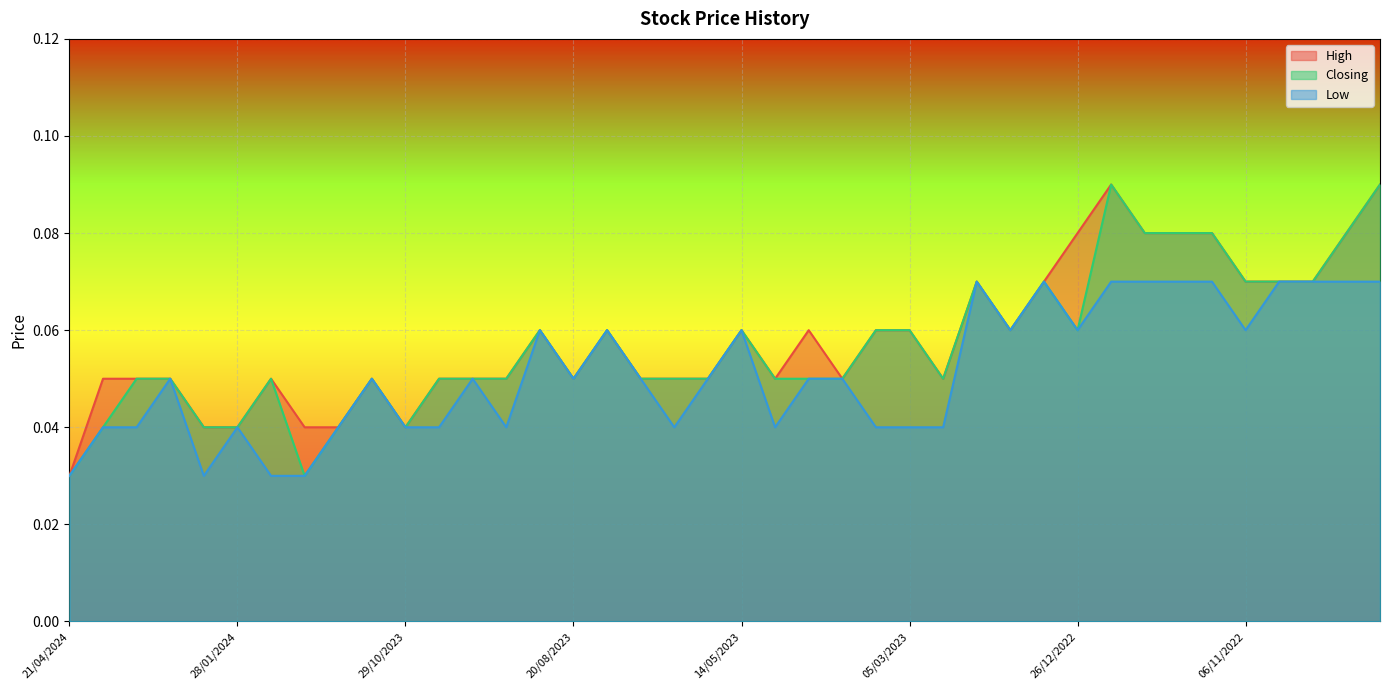

Reading left to right, extract all data points from this chart.

High: 21/04/2024=0.0	24/03/2024=0.1	17/03/2024=0.1	10/03/2024=0.1	25/02/2024=0.0	28/01/2024=0.0	31/12/2023=0.1	24/12/2023=0.0	17/12/2023=0.0	05/11/2023=0.1	29/10/2023=0.0	22/10/2023=0.1	24/09/2023=0.1	17/09/2023=0.1	27/08/2023=0.1	20/08/2023=0.1	13/08/2023=0.1	06/08/2023=0.1	09/07/2023=0.1	18/06/2023=0.1	14/05/2023=0.1	07/05/2023=0.1	16/04/2023=0.1	09/04/2023=0.1	26/03/2023=0.1	05/03/2023=0.1	26/02/2023=0.1	05/02/2023=0.1	29/01/2023=0.1	08/01/2023=0.1	26/12/2022=0.1	11/12/2022=0.1	04/12/2022=0.1	27/11/2022=0.1	13/11/2022=0.1	06/11/2022=0.1	30/10/2022=0.1	23/10/2022=0.1	09/10/2022=0.1	11/09/2022=0.1
Closing: 21/04/2024=0.0	24/03/2024=0.0	17/03/2024=0.1	10/03/2024=0.1	25/02/2024=0.0	28/01/2024=0.0	31/12/2023=0.1	24/12/2023=0.0	17/12/2023=0.0	05/11/2023=0.1	29/10/2023=0.0	22/10/2023=0.1	24/09/2023=0.1	17/09/2023=0.1	27/08/2023=0.1	20/08/2023=0.1	13/08/2023=0.1	06/08/2023=0.1	09/07/2023=0.1	18/06/2023=0.1	14/05/2023=0.1	07/05/2023=0.1	16/04/2023=0.1	09/04/2023=0.1	26/03/2023=0.1	05/03/2023=0.1	26/02/2023=0.1	05/02/2023=0.1	29/01/2023=0.1	08/01/2023=0.1	26/12/2022=0.1	11/12/2022=0.1	04/12/2022=0.1	27/11/2022=0.1	13/11/2022=0.1	06/11/2022=0.1	30/10/2022=0.1	23/10/2022=0.1	09/10/2022=0.1	11/09/2022=0.1
Low: 21/04/2024=0.0	24/03/2024=0.0	17/03/2024=0.0	10/03/2024=0.1	25/02/2024=0.0	28/01/2024=0.0	31/12/2023=0.0	24/12/2023=0.0	17/12/2023=0.0	05/11/2023=0.1	29/10/2023=0.0	22/10/2023=0.0	24/09/2023=0.1	17/09/2023=0.0	27/08/2023=0.1	20/08/2023=0.1	13/08/2023=0.1	06/08/2023=0.1	09/07/2023=0.0	18/06/2023=0.1	14/05/2023=0.1	07/05/2023=0.0	16/04/2023=0.1	09/04/2023=0.1	26/03/2023=0.0	05/03/2023=0.0	26/02/2023=0.0	05/02/2023=0.1	29/01/2023=0.1	08/01/2023=0.1	26/12/2022=0.1	11/12/2022=0.1	04/12/2022=0.1	27/11/2022=0.1	13/11/2022=0.1	06/11/2022=0.1	30/10/2022=0.1	23/10/2022=0.1	09/10/2022=0.1	11/09/2022=0.1